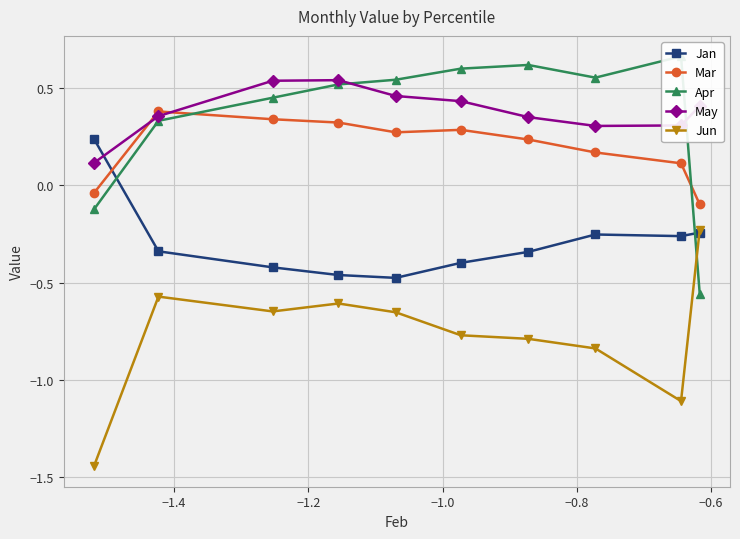

Reading right to left, what are all the values shown in this chart?

Jan: -0.2	-0.3	-0.3	-0.3	-0.4	-0.5	-0.5	-0.4	-0.3	0.2
Mar: -0.1	0.1	0.2	0.2	0.3	0.3	0.3	0.3	0.4	-0.0
Apr: -0.6	0.7	0.6	0.6	0.6	0.5	0.5	0.5	0.3	-0.1
May: 0.4	0.3	0.3	0.4	0.4	0.5	0.5	0.5	0.4	0.1
Jun: -0.2	-1.1	-0.8	-0.8	-0.8	-0.7	-0.6	-0.6	-0.6	-1.4